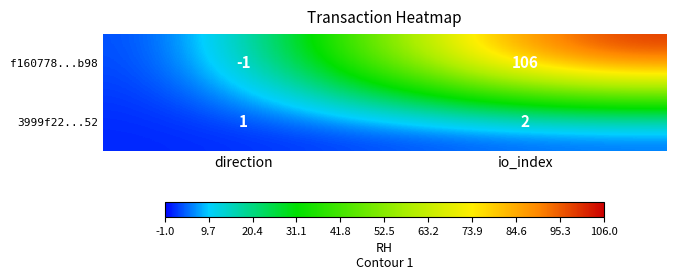

What is the sum of the 3999f22...52 values at io_index and direction?

3